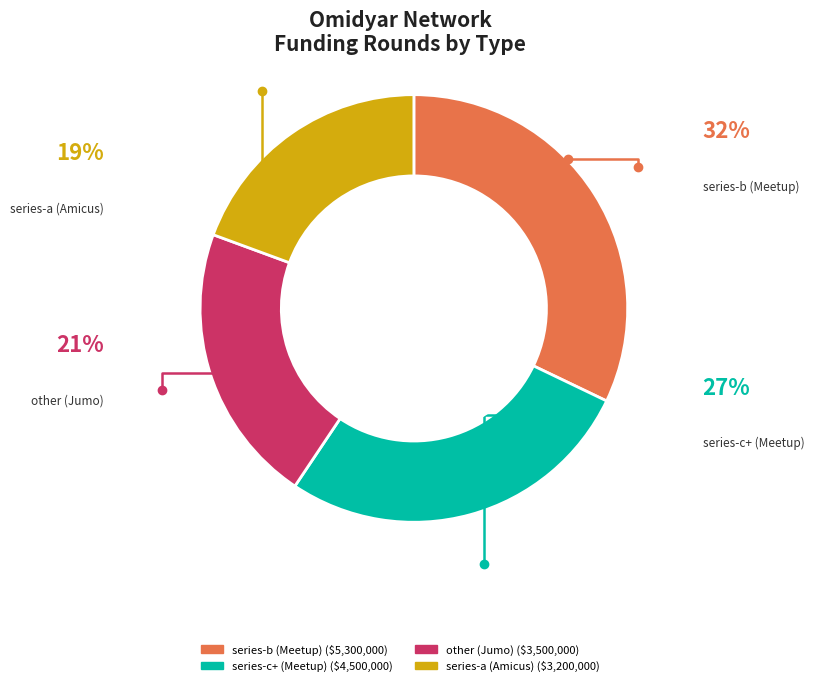

Is it true that series-b (Meetup) is 21% of the pie?

False